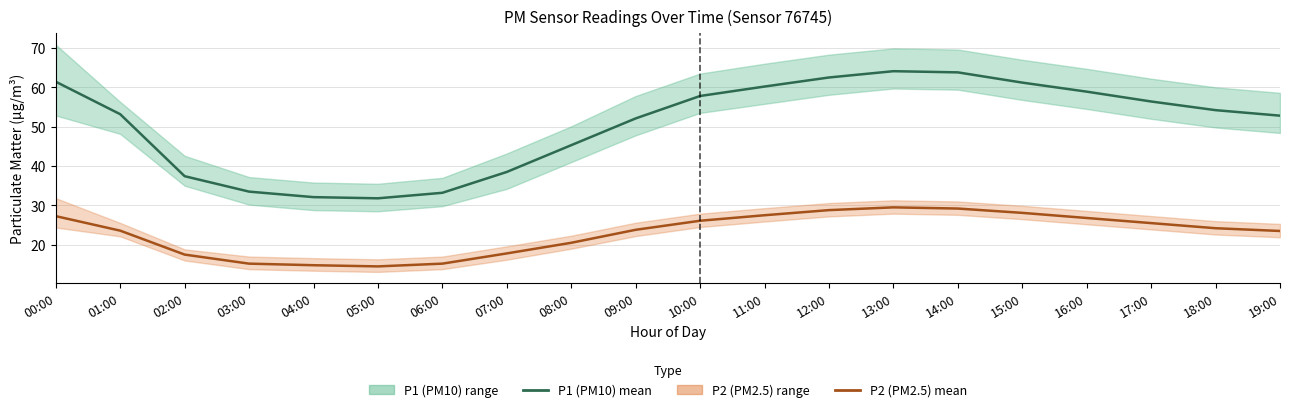

Which category has the highest value across all series?

13:00